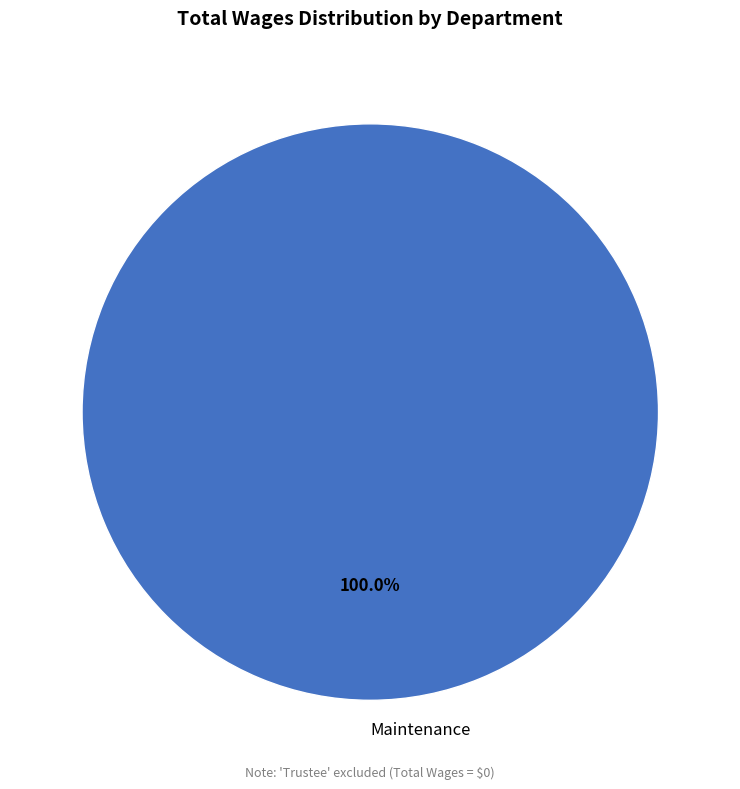

What is the majority slice?

Maintenance